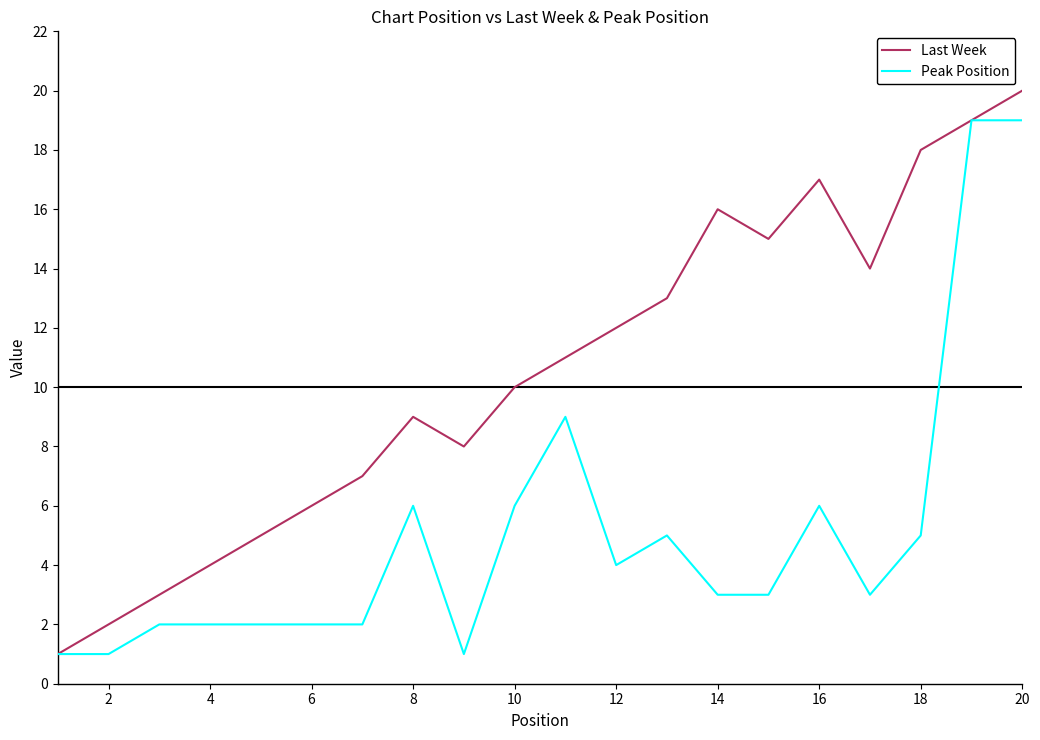

Rank the series by their average value, from lowest to highest.

Peak Position, Last Week